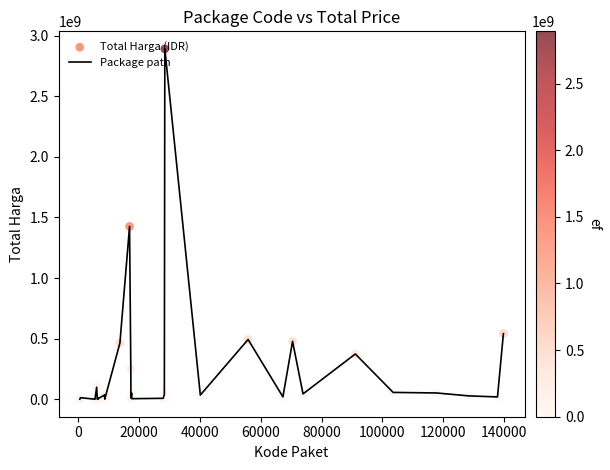

What is the greatest value displayed?

2892122000